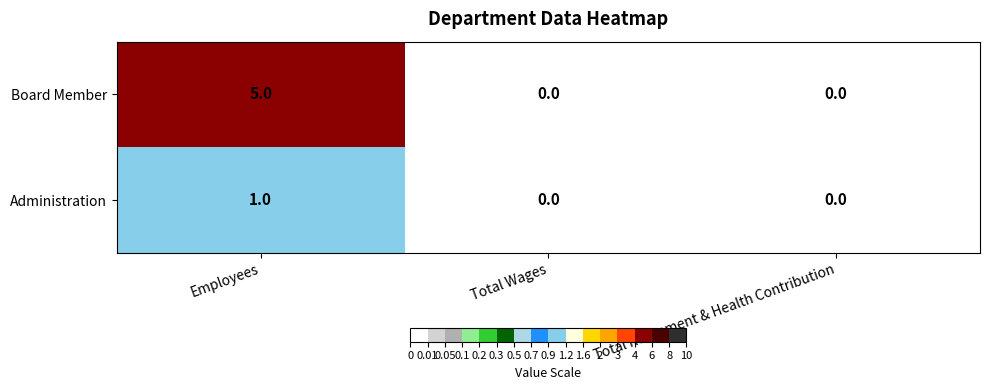

Which series changed the most between Employees and Total Retirement & Health Contribution?

Board Member